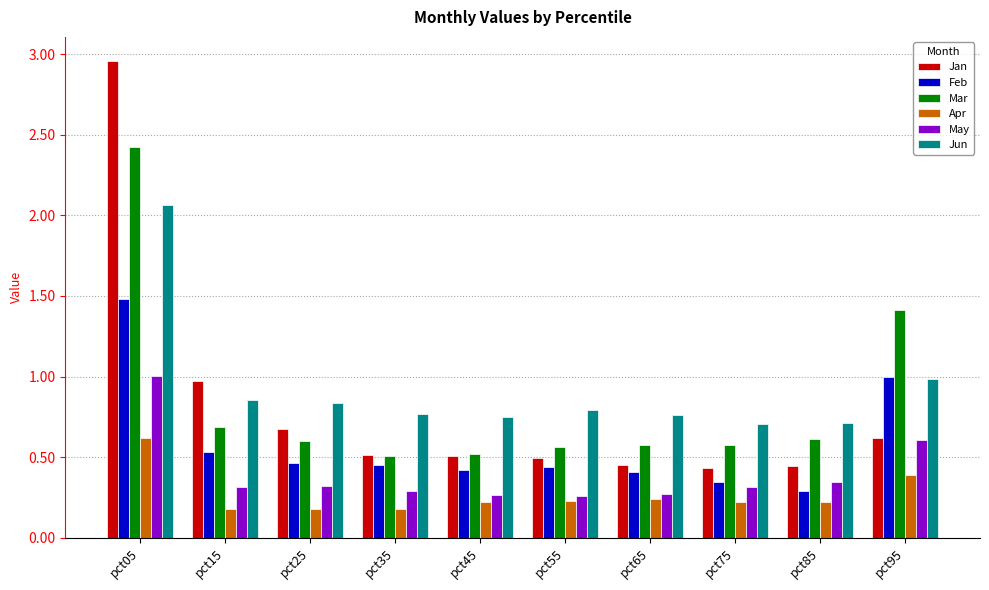

What is the maximum value for Feb?

1.5